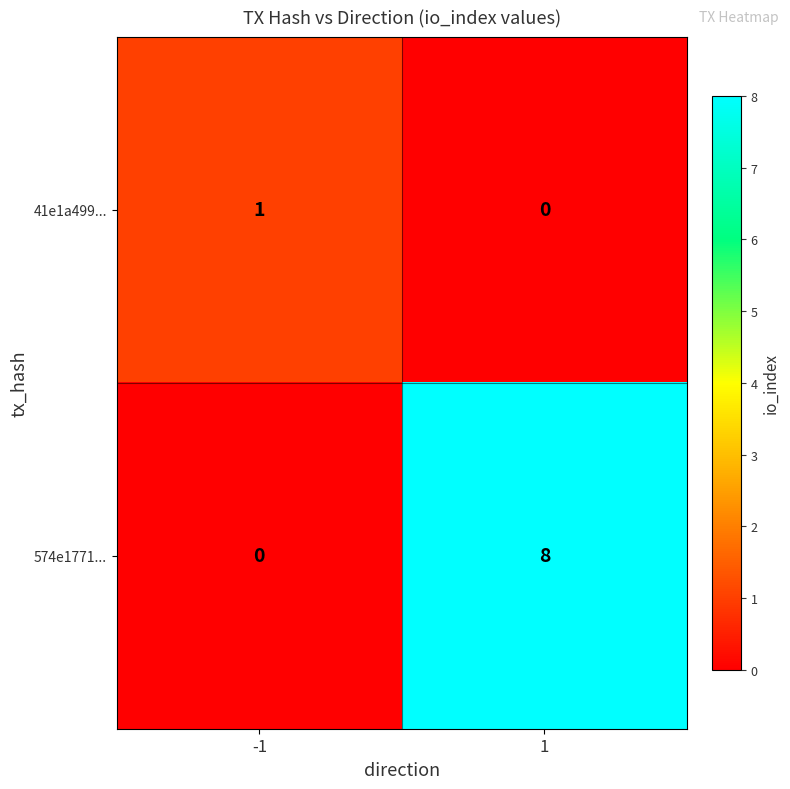

Which series has the largest range (max minus min)?

574e1771...